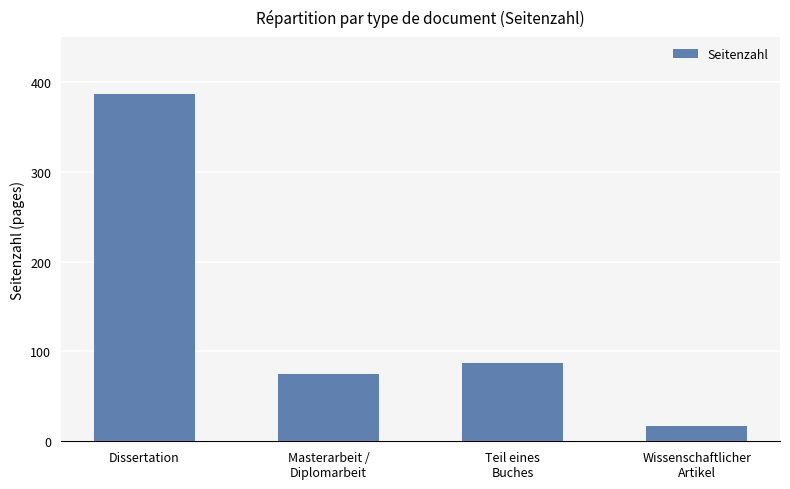

What is the label of the 1st bar from the left?

Dissertation